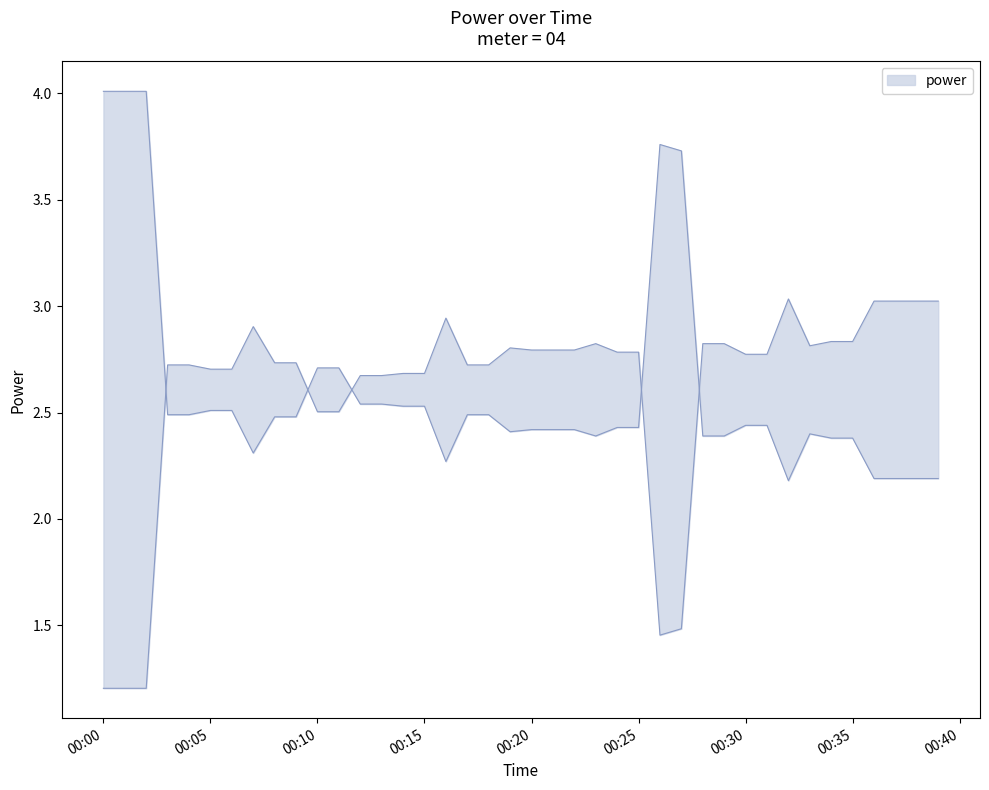

List the labels in order of value, largest first.

2022-05-04T00:00:00, 2022-05-04T00:01:00, 2022-05-04T00:02:00, 2022-05-04T00:26:00, 2022-05-04T00:27:00, 2022-05-04T00:10:00, 2022-05-04T00:11:00, 2022-05-04T00:12:00, 2022-05-04T00:13:00, 2022-05-04T00:14:00, 2022-05-04T00:15:00, 2022-05-04T00:05:00, 2022-05-04T00:06:00, 2022-05-04T00:03:00, 2022-05-04T00:04:00, 2022-05-04T00:17:00, 2022-05-04T00:18:00, 2022-05-04T00:08:00, 2022-05-04T00:09:00, 2022-05-04T00:30:00, 2022-05-04T00:31:00, 2022-05-04T00:24:00, 2022-05-04T00:25:00, 2022-05-04T00:20:00, 2022-05-04T00:21:00, 2022-05-04T00:22:00, 2022-05-04T00:19:00, 2022-05-04T00:33:00, 2022-05-04T00:23:00, 2022-05-04T00:28:00, 2022-05-04T00:29:00, 2022-05-04T00:34:00, 2022-05-04T00:35:00, 2022-05-04T00:07:00, 2022-05-04T00:16:00, 2022-05-04T00:36:00, 2022-05-04T00:37:00, 2022-05-04T00:38:00, 2022-05-04T00:39:00, 2022-05-04T00:32:00